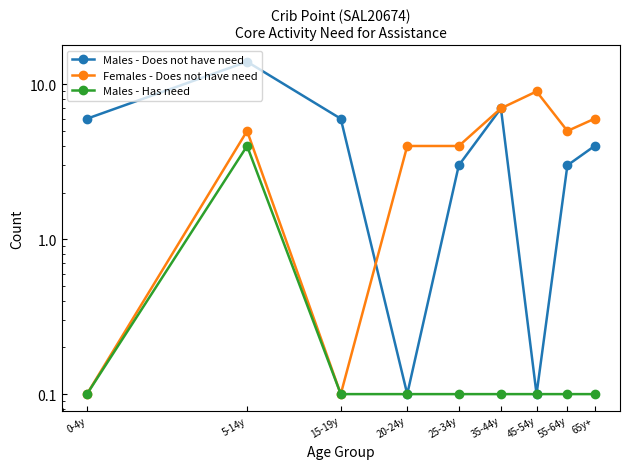

At how many categories does at least one series exceed 4?

7